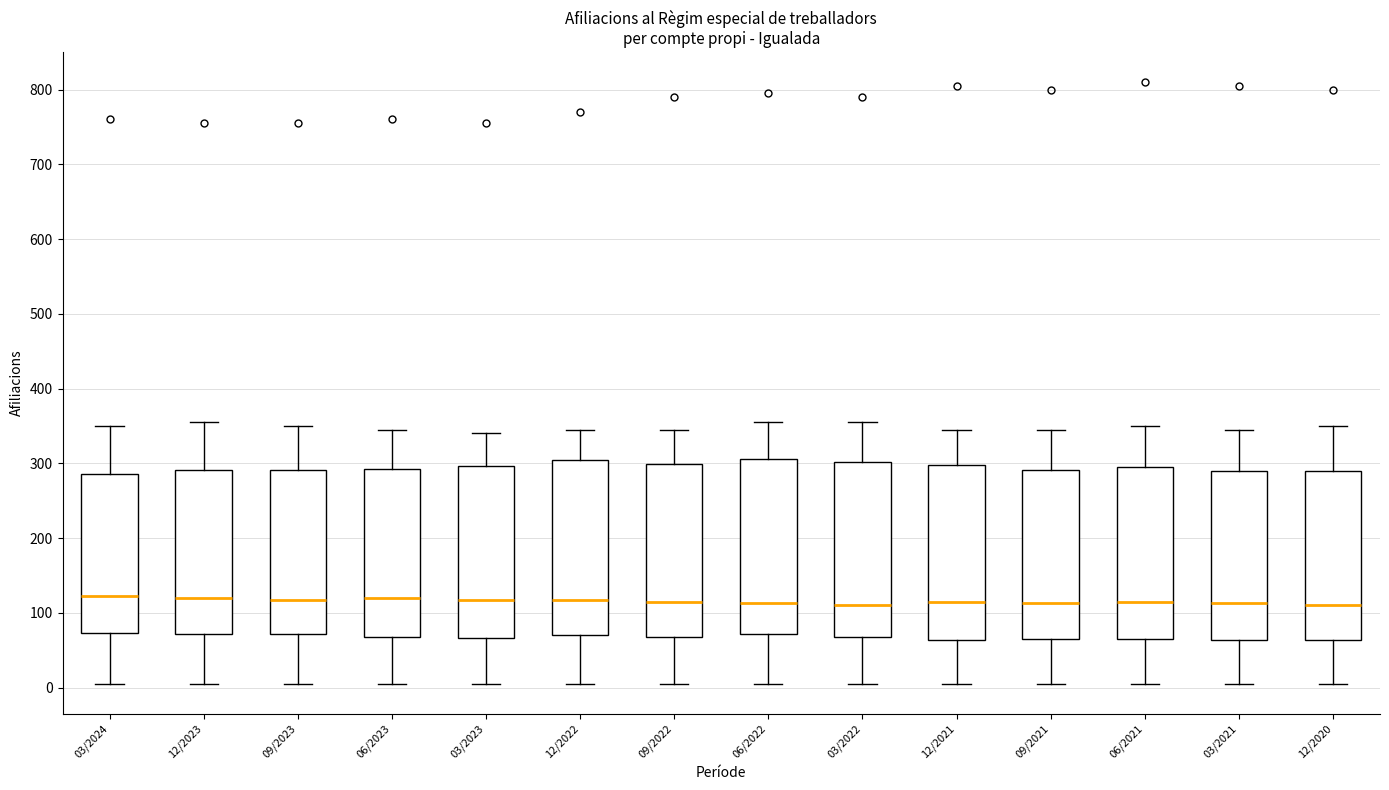

Where is the upper edge of the box for 03/2021 on the y-axis? The values are not printed on the chart, so give them approximately, as read against the axis.

290